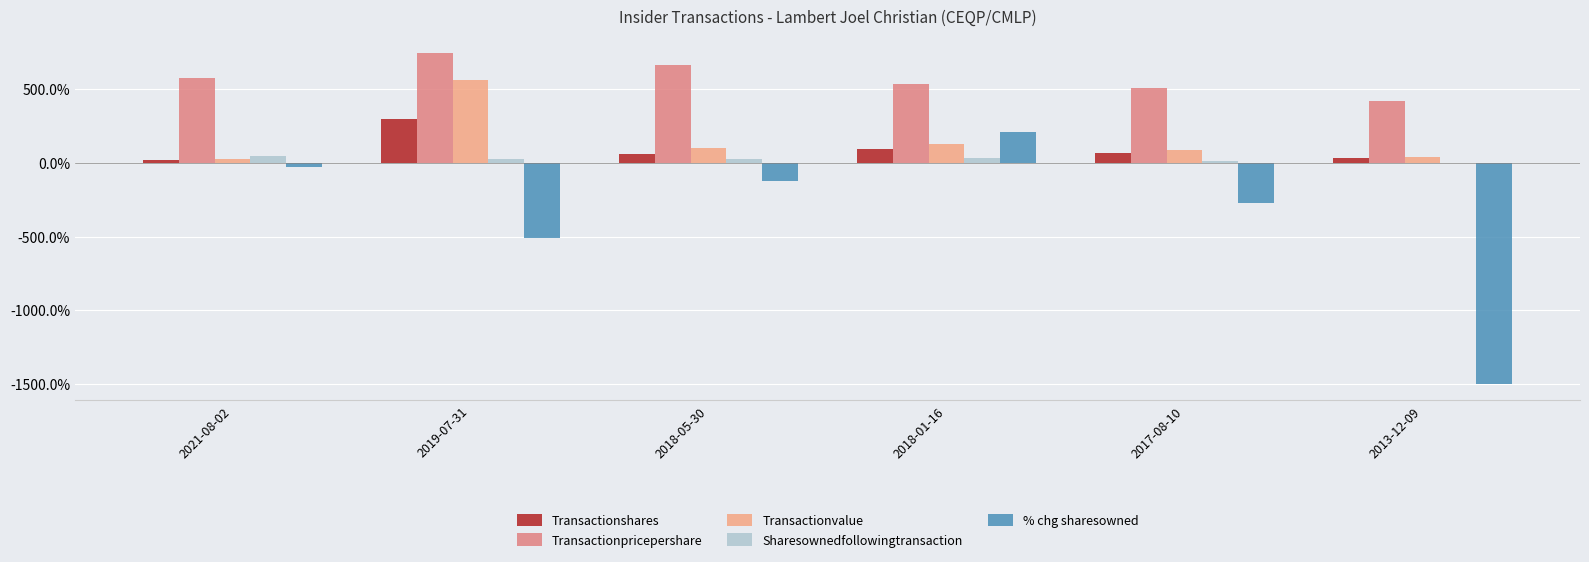

How many categories are shown in the chart?

6